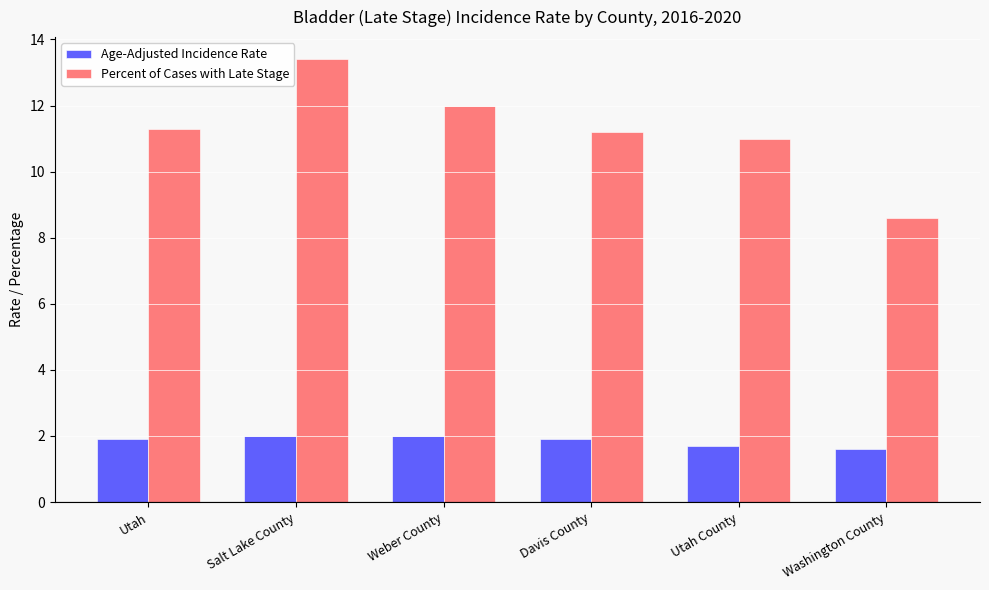

Rank the series by their average value, from lowest to highest.

Age-Adjusted Incidence Rate, Percent of Cases with Late Stage